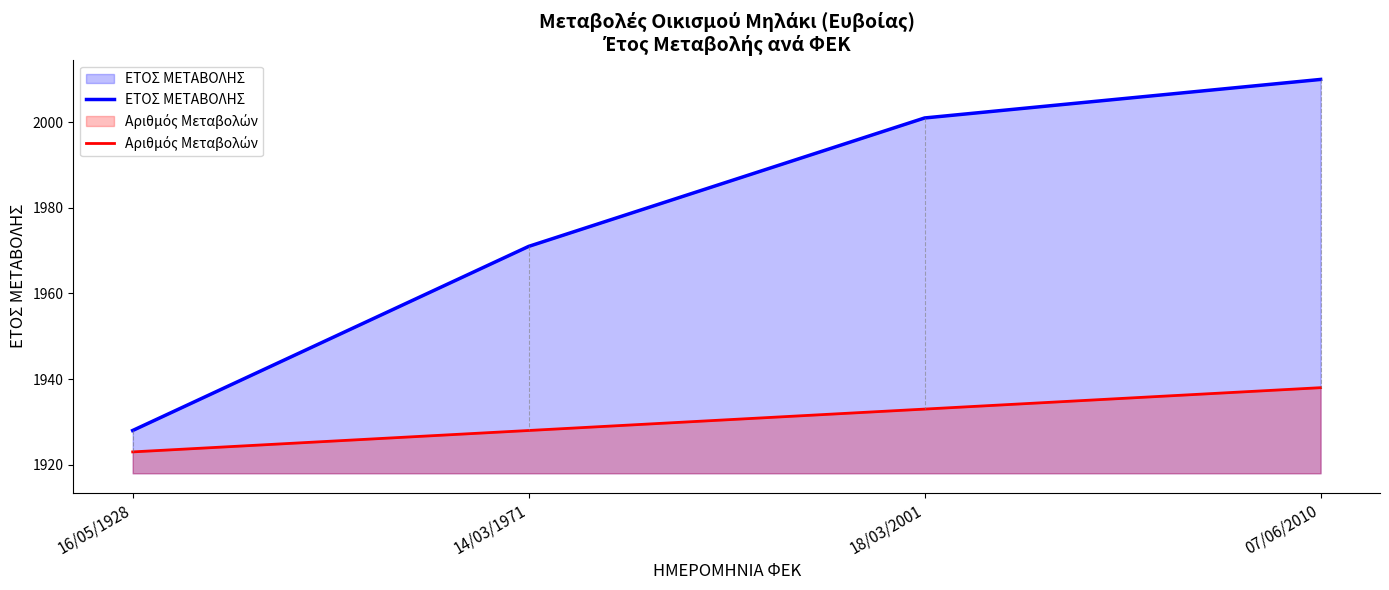

What is the total value across all series at 07/06/2010?

3948